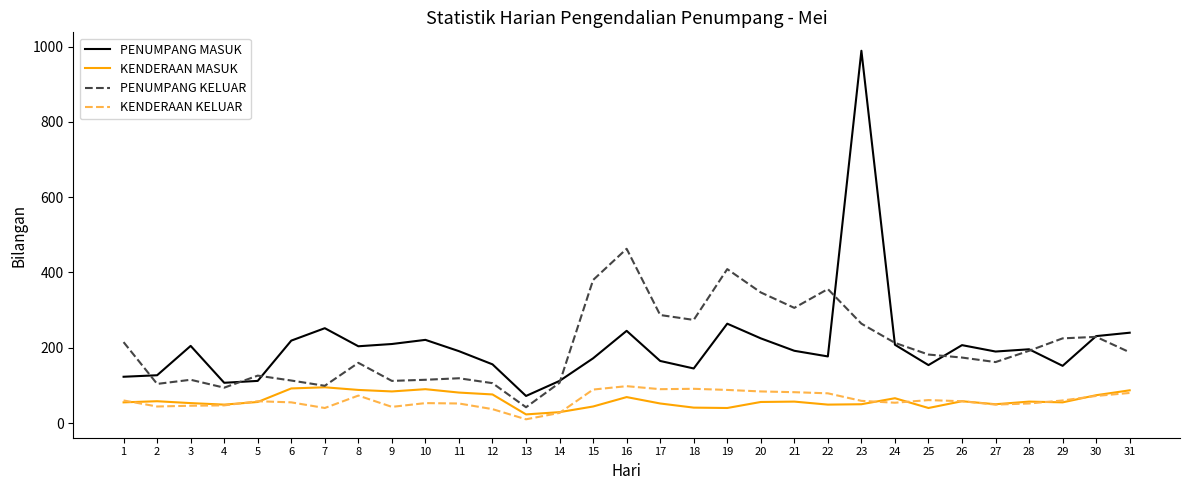

Is the value of PENUMPANG KELUAR at 1 greater than the value of KENDERAAN KELUAR at 18?

Yes